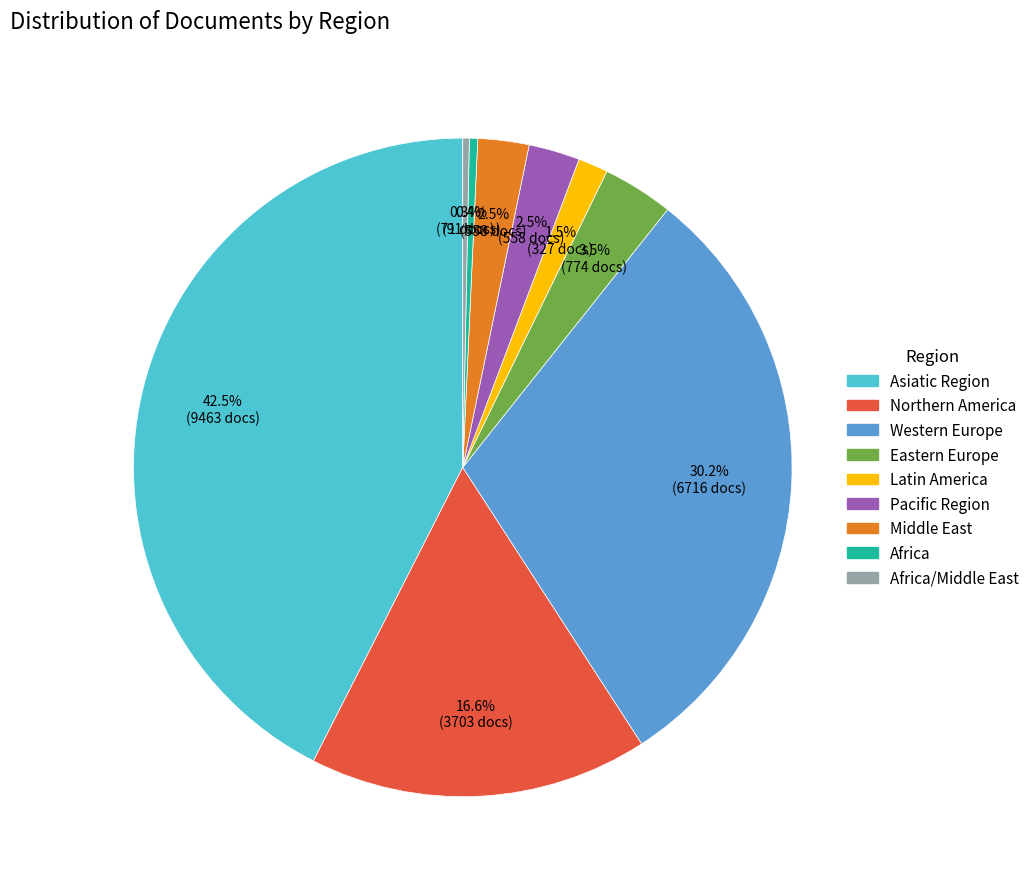

Is there a majority slice in this chart?

No